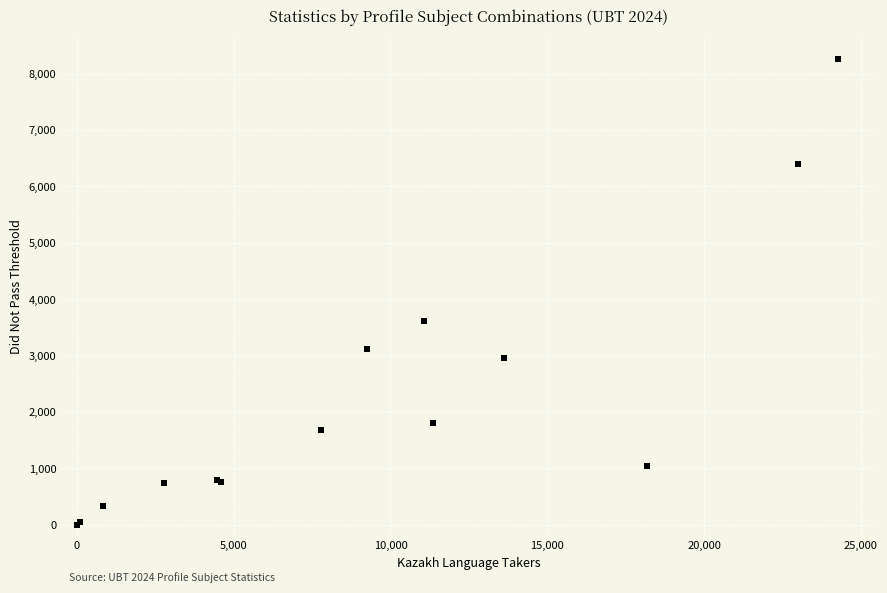

What Y value in the scatter plot is closest to 4128?

3618